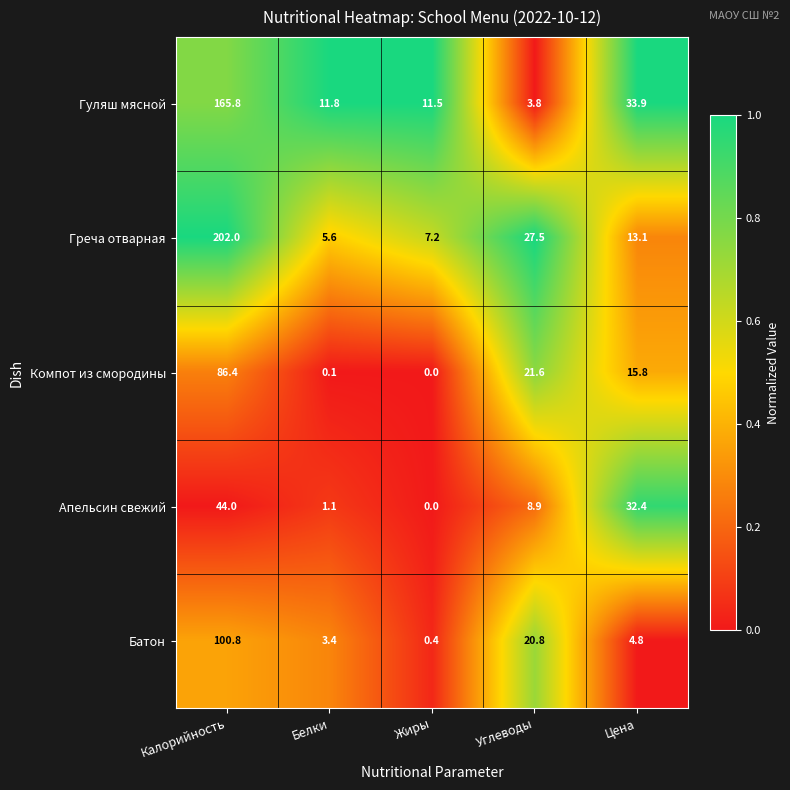

What is the sum of all Греча отварная values?

255.4